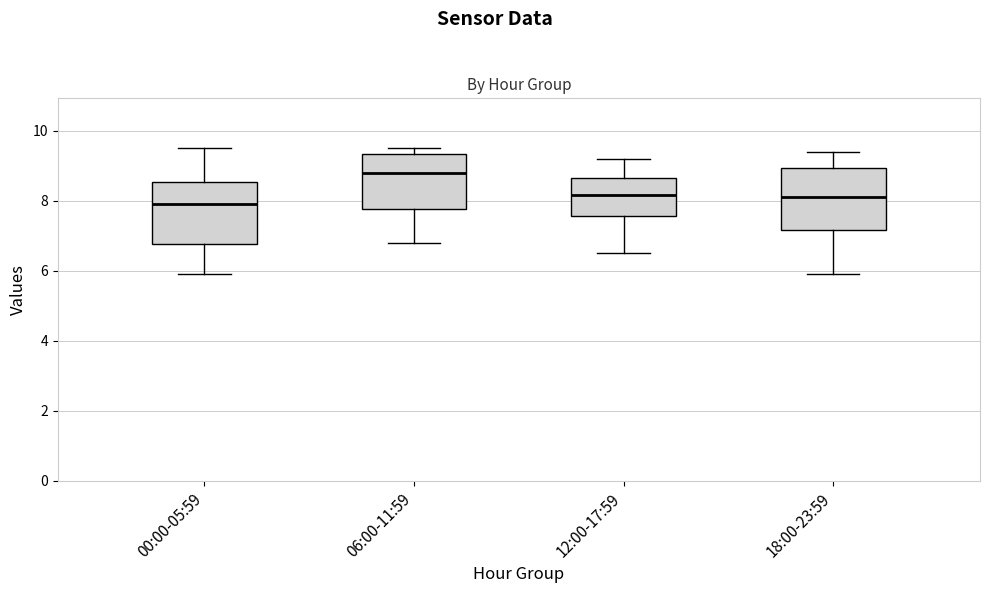

Where does the median line of the box for 12:00-17:59 sit on the y-axis? The values are not printed on the chart, so give them approximately, as read against the axis.

8.2